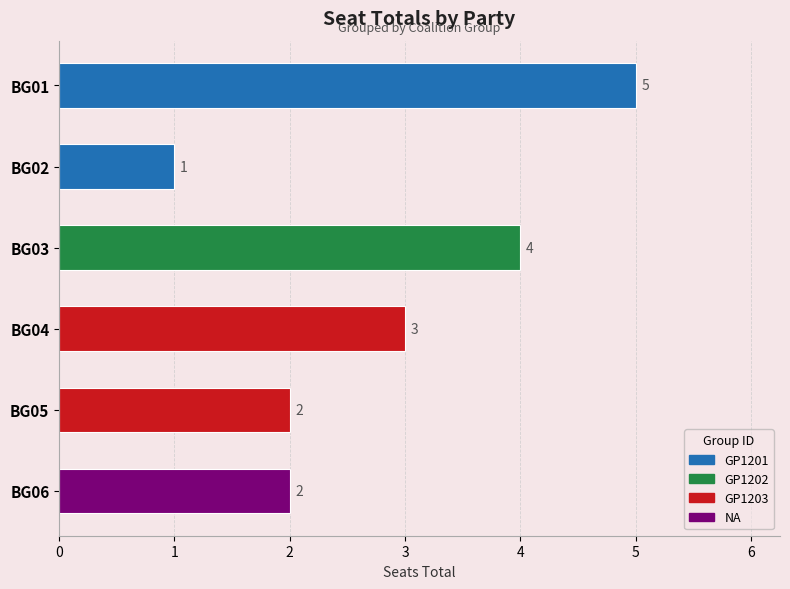

Are the bars grouped side by side (vs. stacked)?

No